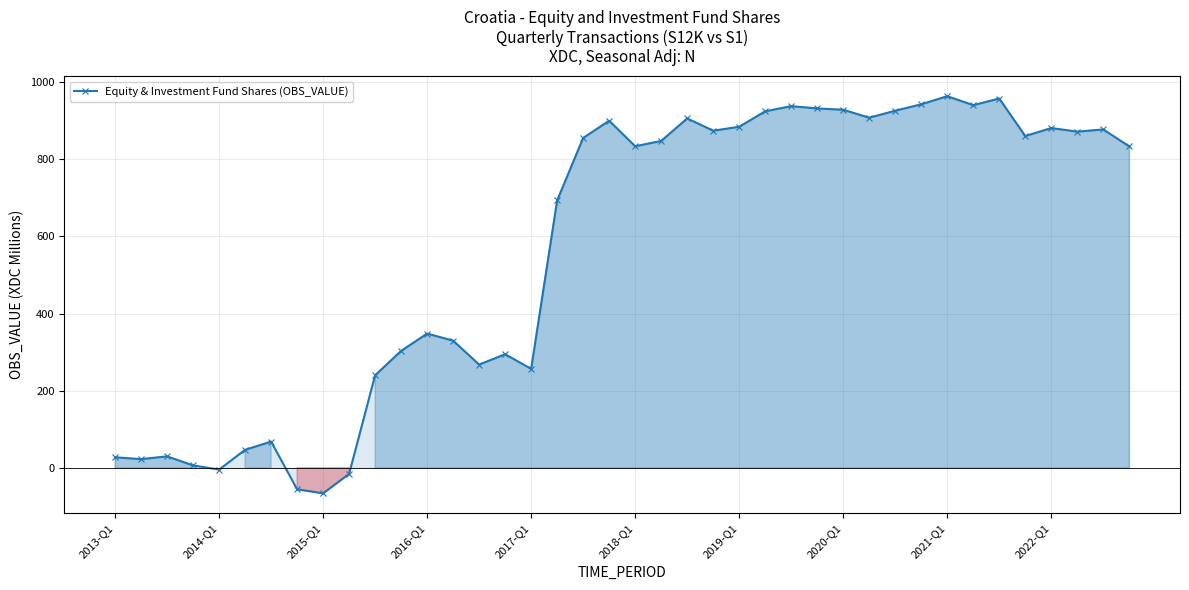

What is the difference between the maximum and minimum values?

1030.3